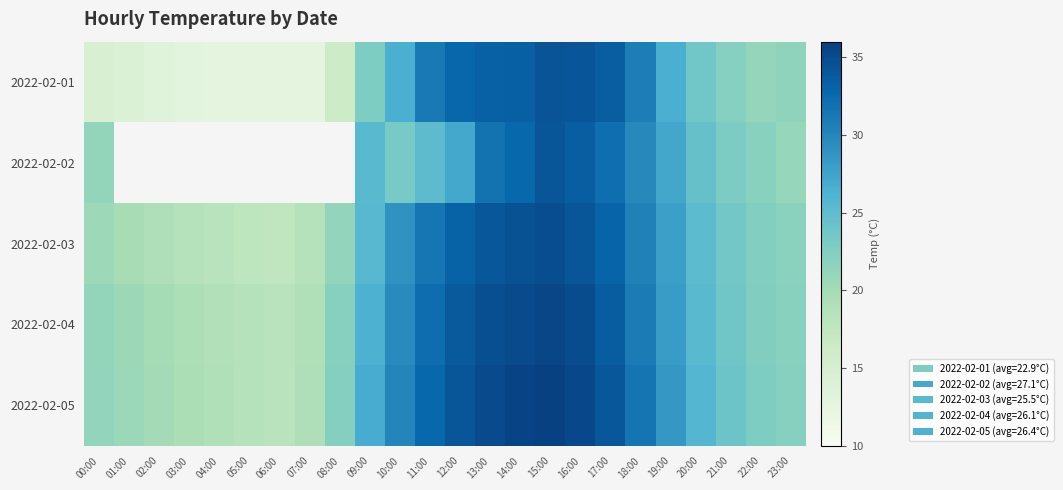

What is the label of the 5th bar from the left?

04:00